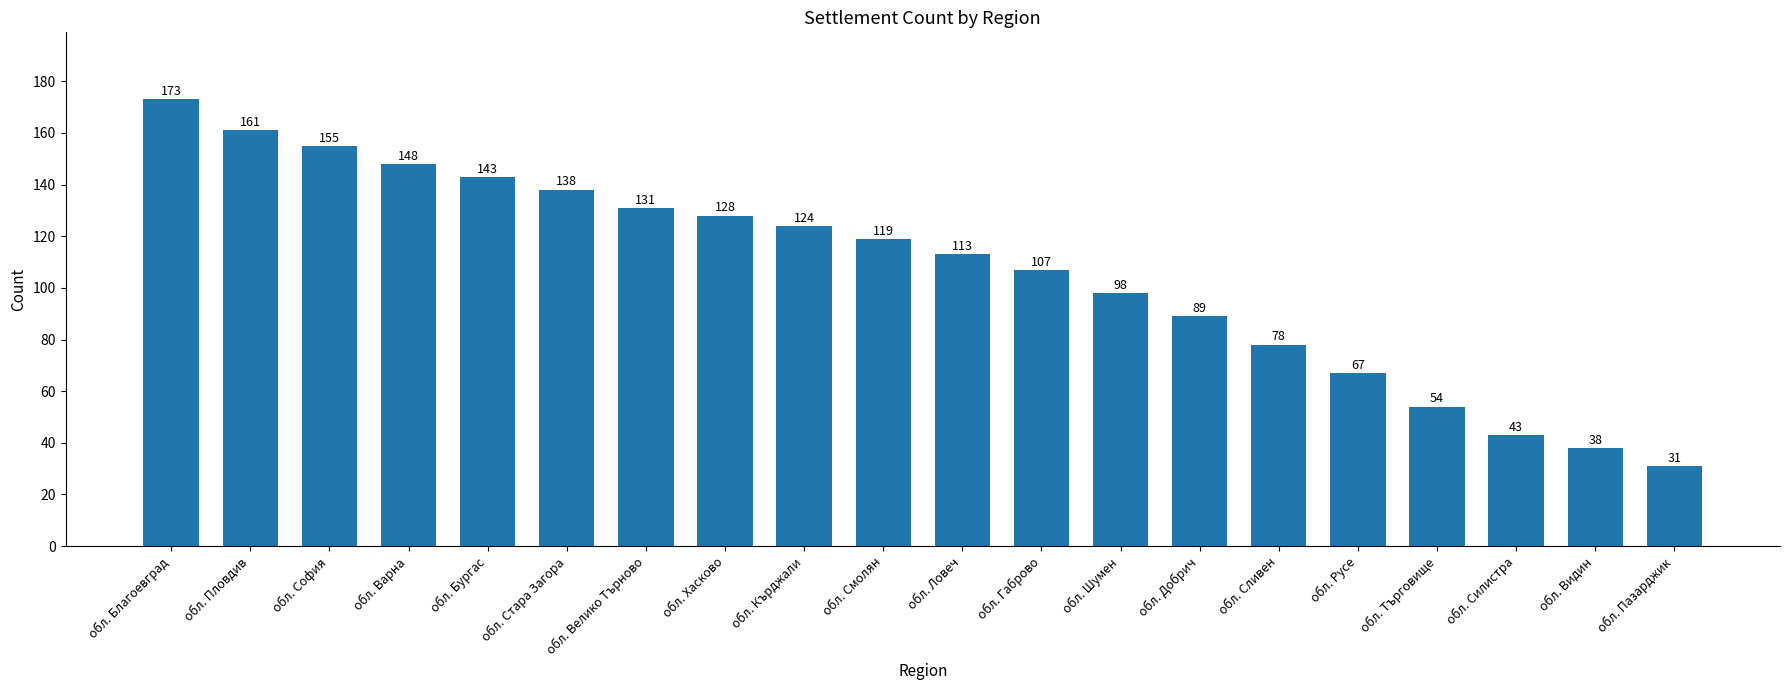

What is the greatest value displayed?

173